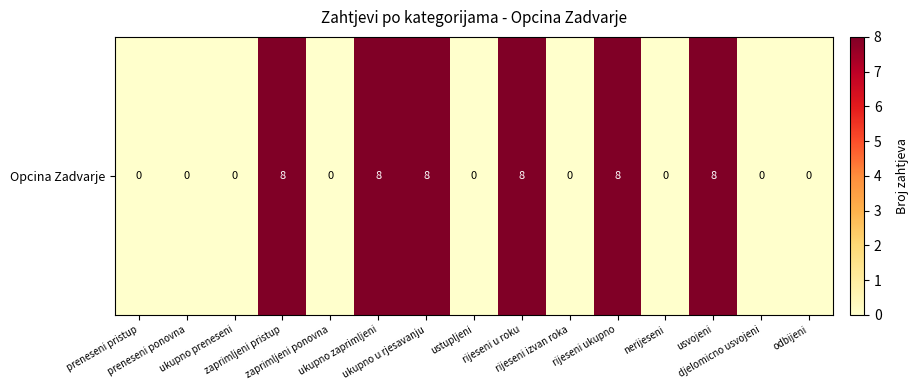

What is the approximate value at ukupno zaprimljeni?

8